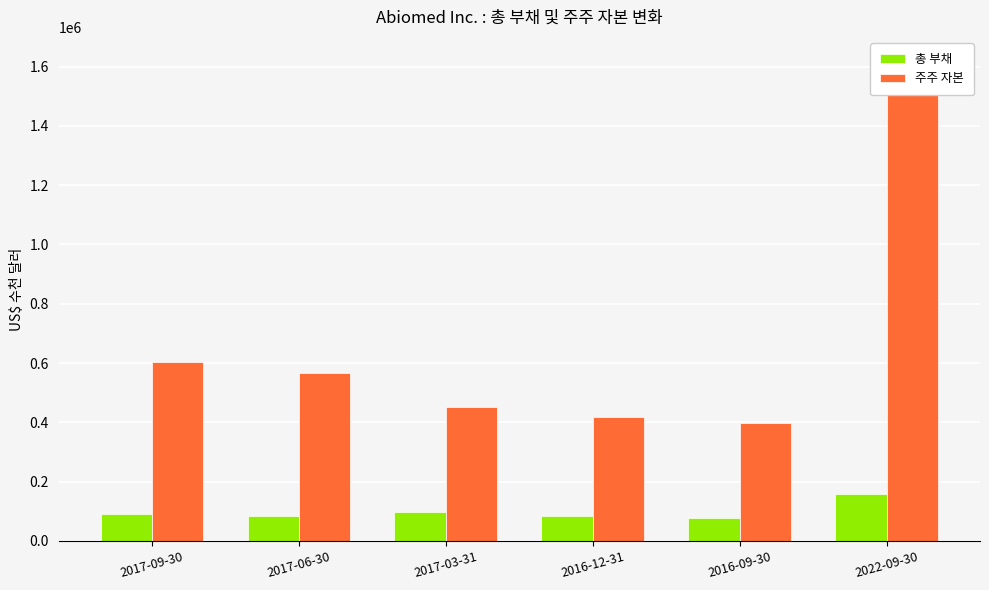

How many bars are there in each group?

2